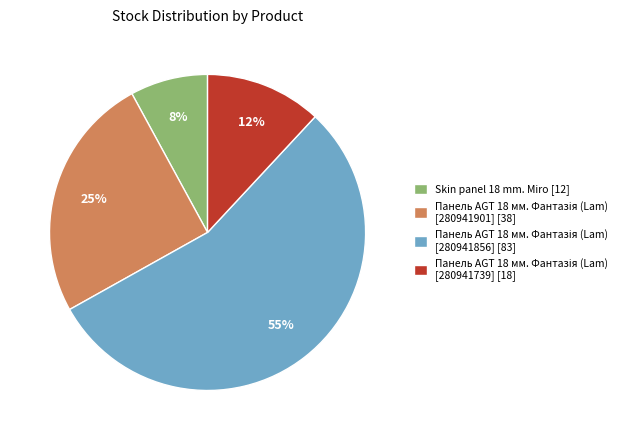

The Skin panel 18 mm. Miro [12] slice represents 15% of the pie. True or false?

False